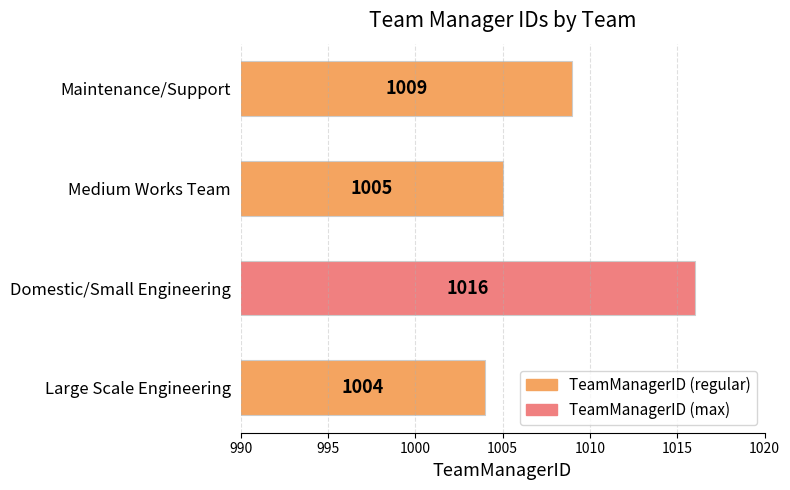

How many distinct data groups are displayed?

1